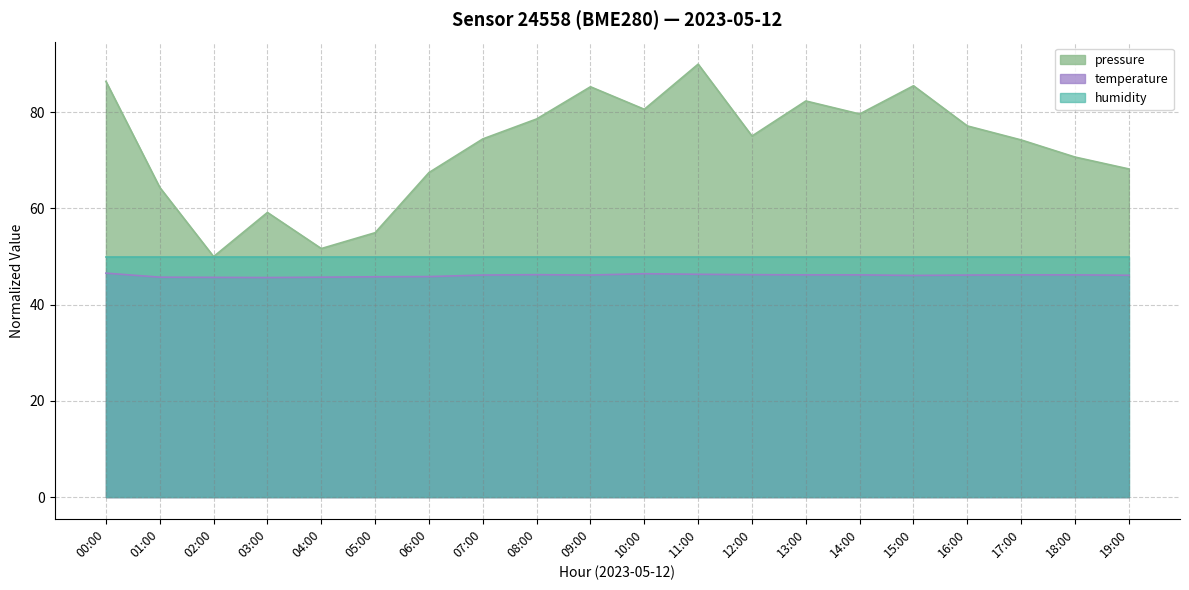

What is the label of the 9th point from the left?

08:00